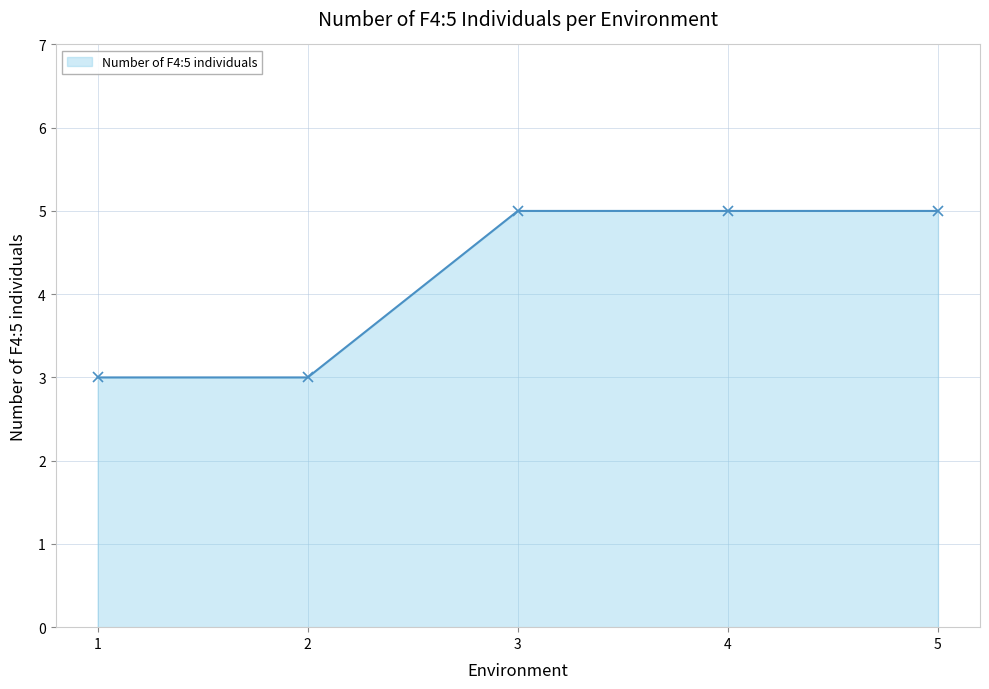

True or false: the data shows 3 at 1.

True